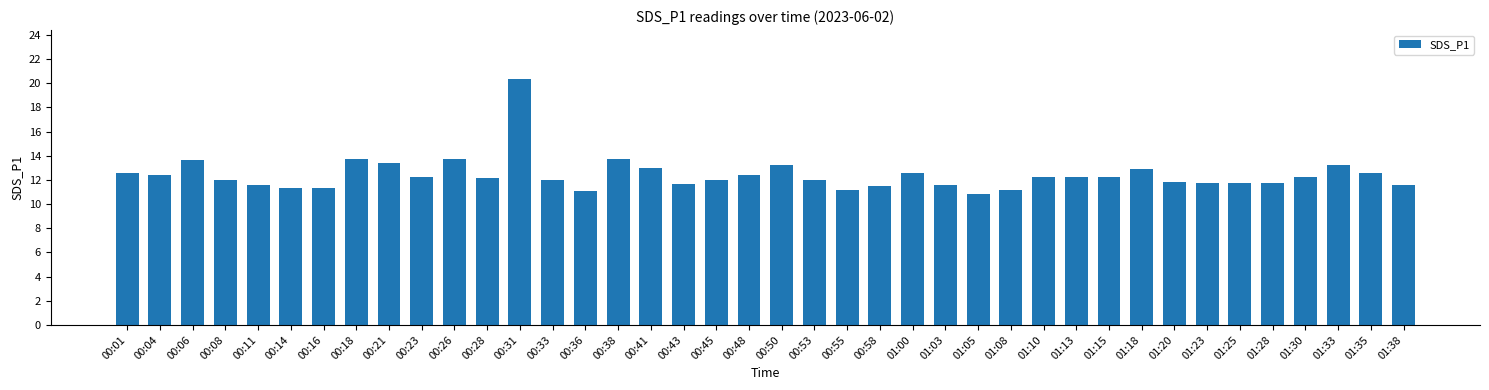

At which label does the data first exceed 12?

00:01